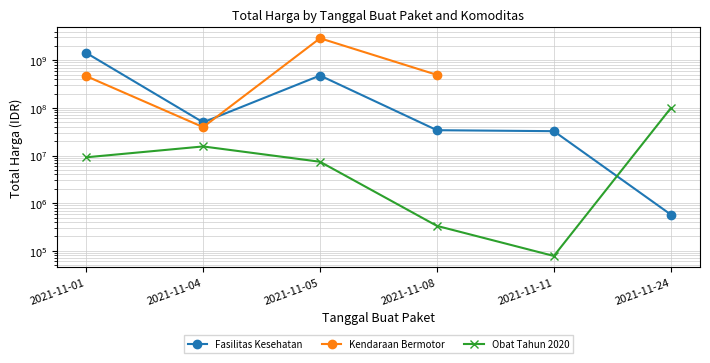

Is this an area chart (filled region under the line)?

No